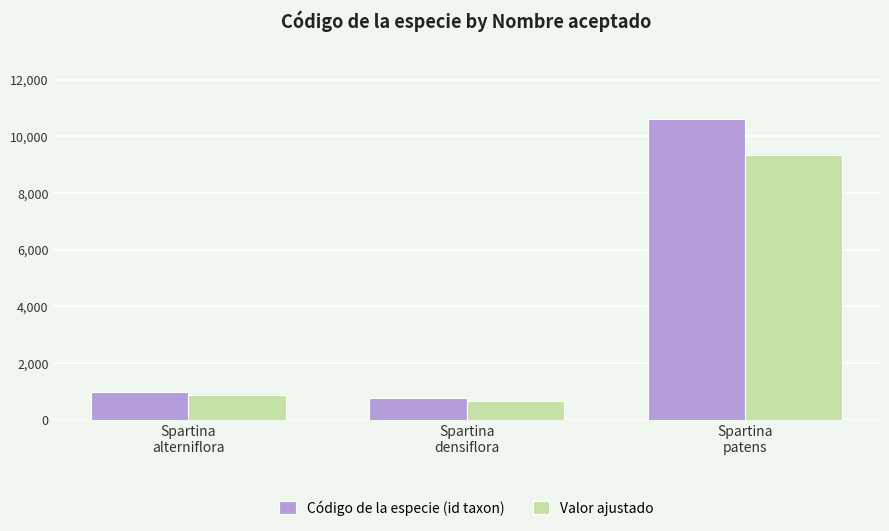

Reading left to right, what are all the values shown in this chart?

Código de la especie (id taxon): Spartina
alterniflora=989.0	Spartina
densiflora=765.0	Spartina
patens=10608.0
Valor ajustado: Spartina
alterniflora=870.3	Spartina
densiflora=673.2	Spartina
patens=9335.0